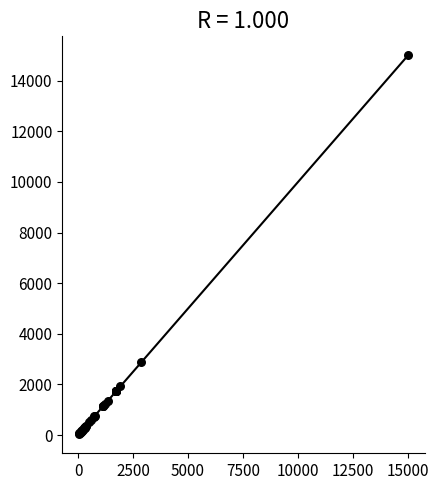

What Y value in the scatter plot is closest to 7515?

2880.0